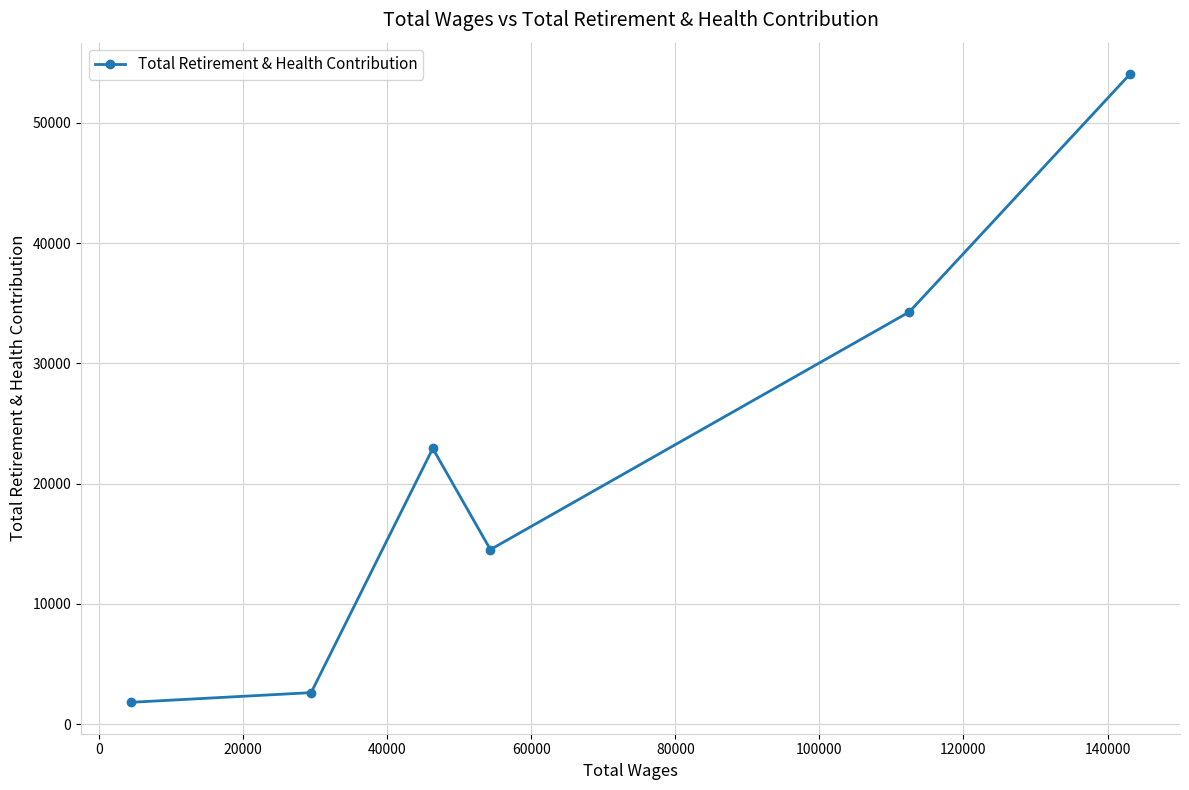

What is the maximum value shown in the chart?

54049